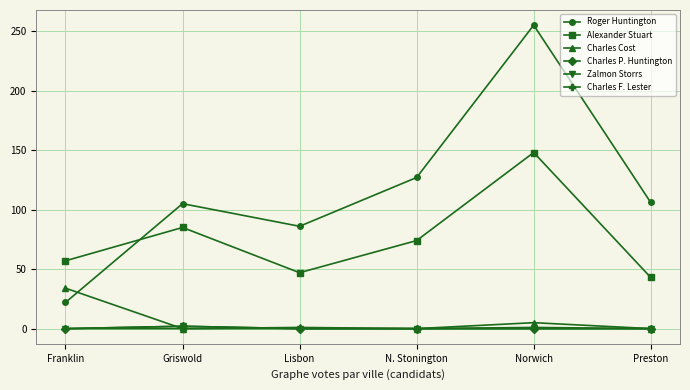

What is the sum of all Charles F. Lester values?

1